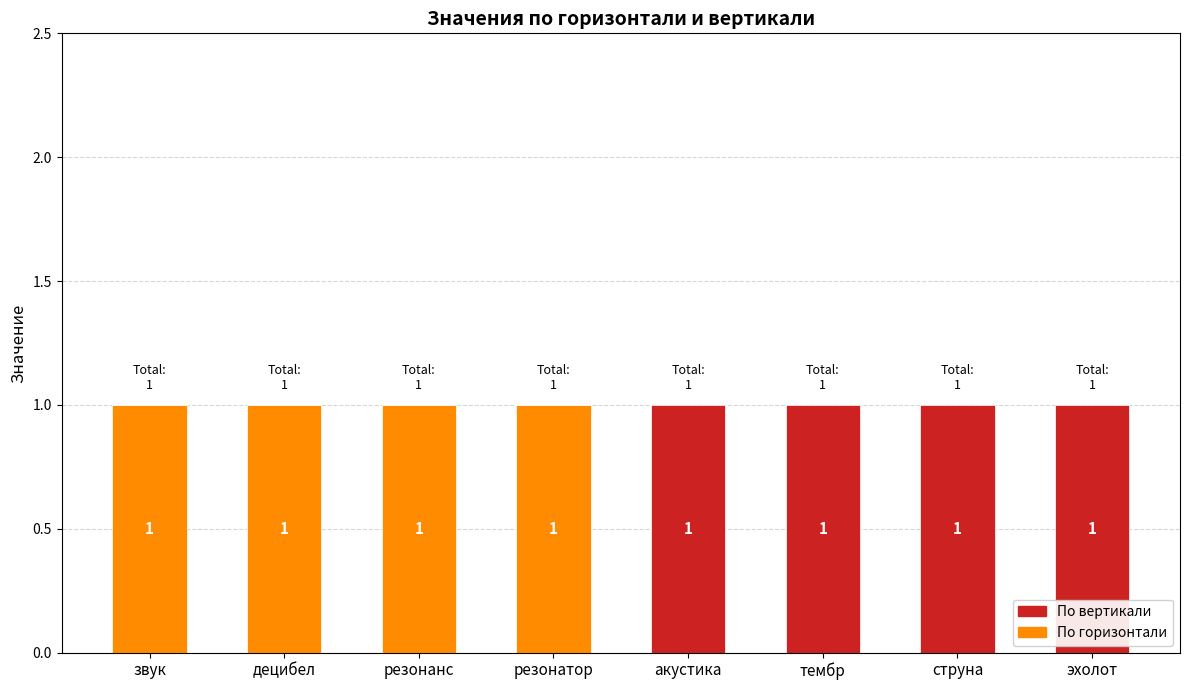

Reading right to left, list the values for the По горизонтали series.

эхолот=0	струна=0	тембр=0	акустика=0	резонатор=1	резонанс=1	децибел=1	звук=1